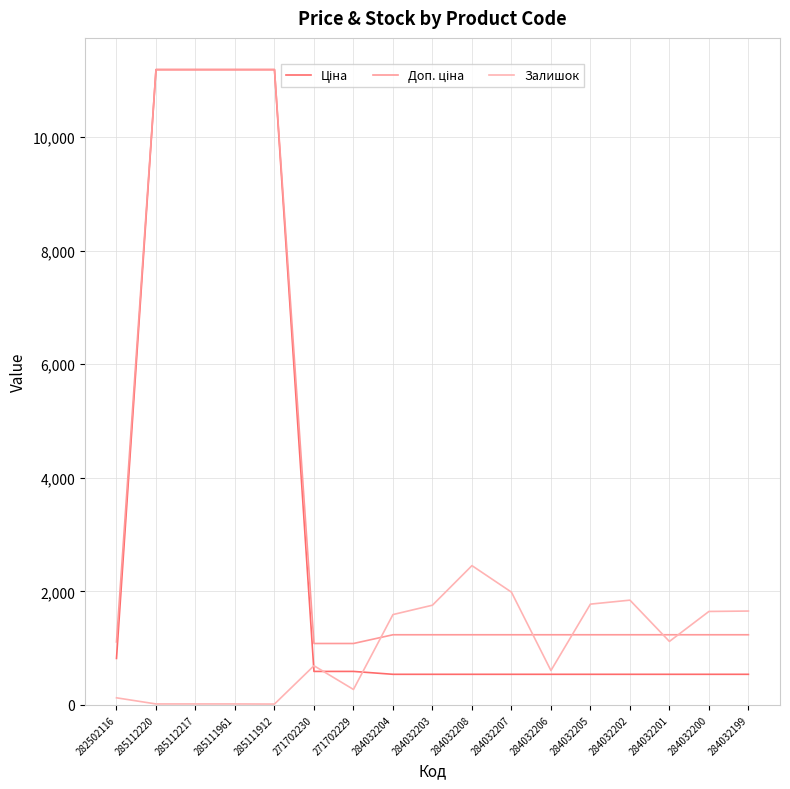

List the labels in order of Доп. ціна value, largest first.

285112220, 285112217, 285111961, 285111912, 284032204, 284032203, 284032208, 284032207, 284032206, 284032205, 284032202, 284032201, 284032200, 284032199, 282502116, 271702230, 271702229